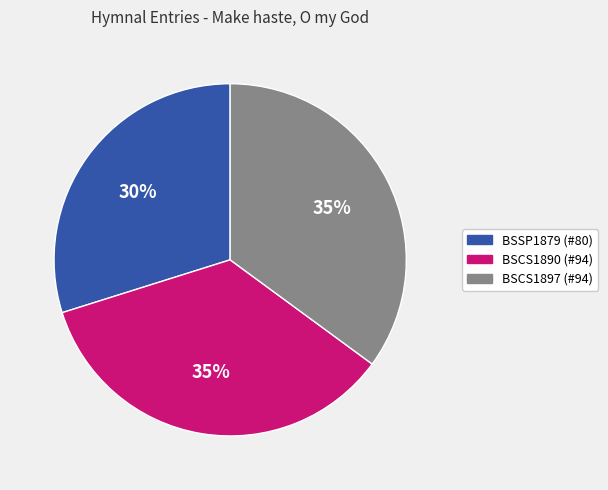

Do BSSP1879 (#80) and BSCS1897 (#94) together represent more than half of the pie?

Yes